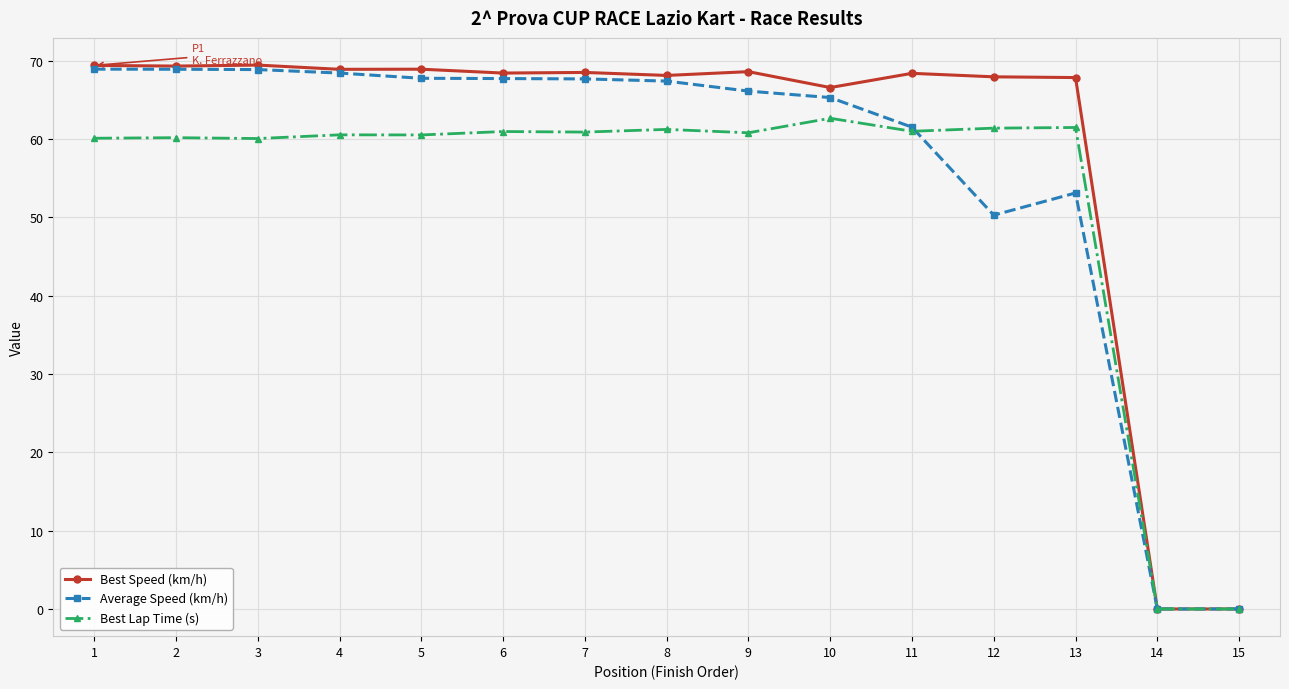

How many distinct data groups are displayed?

3